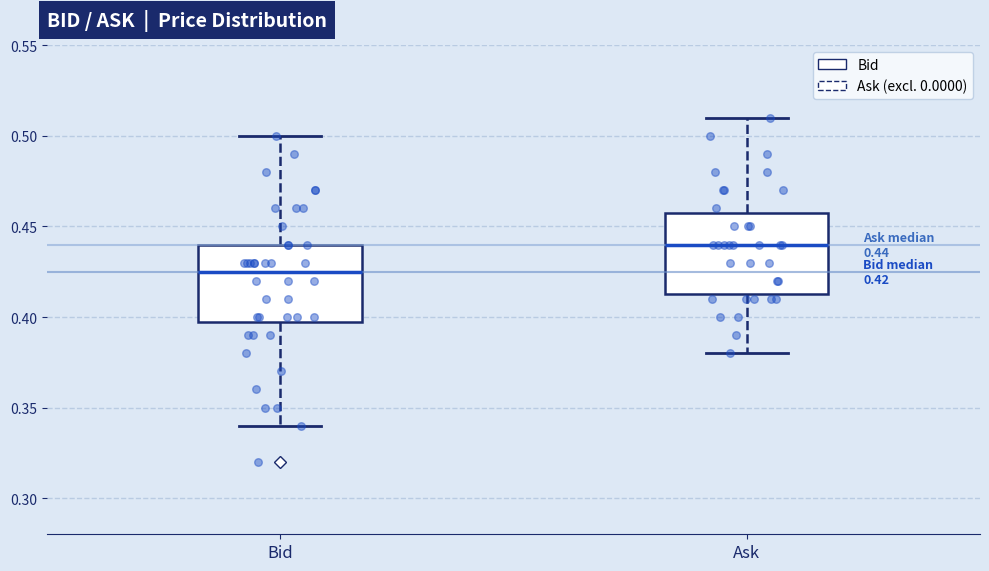

Which box's median line is the highest?

Ask